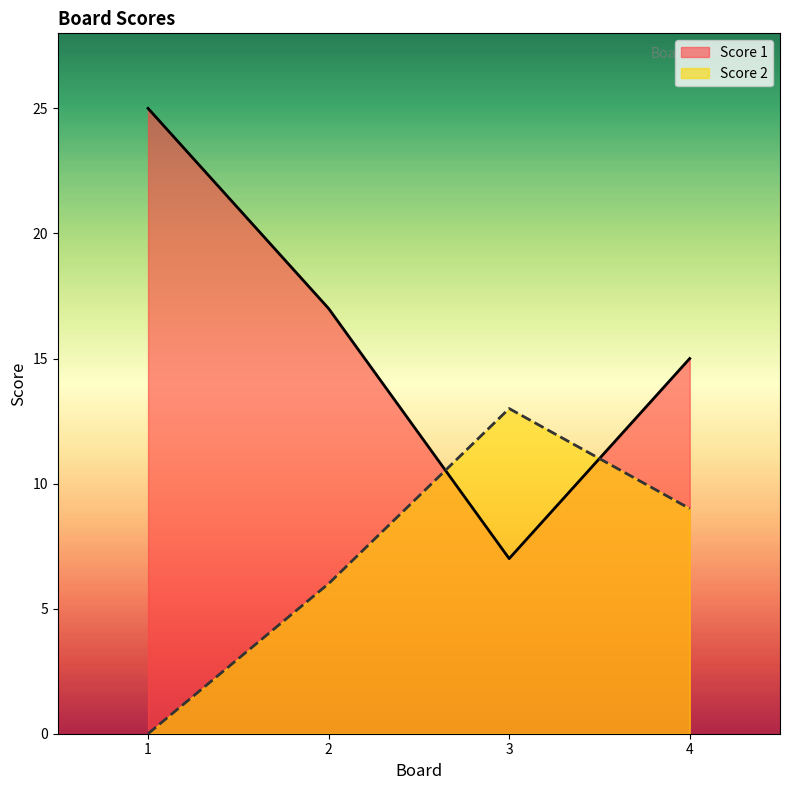

How many times do Score 1 and Score 2 cross each other?

2